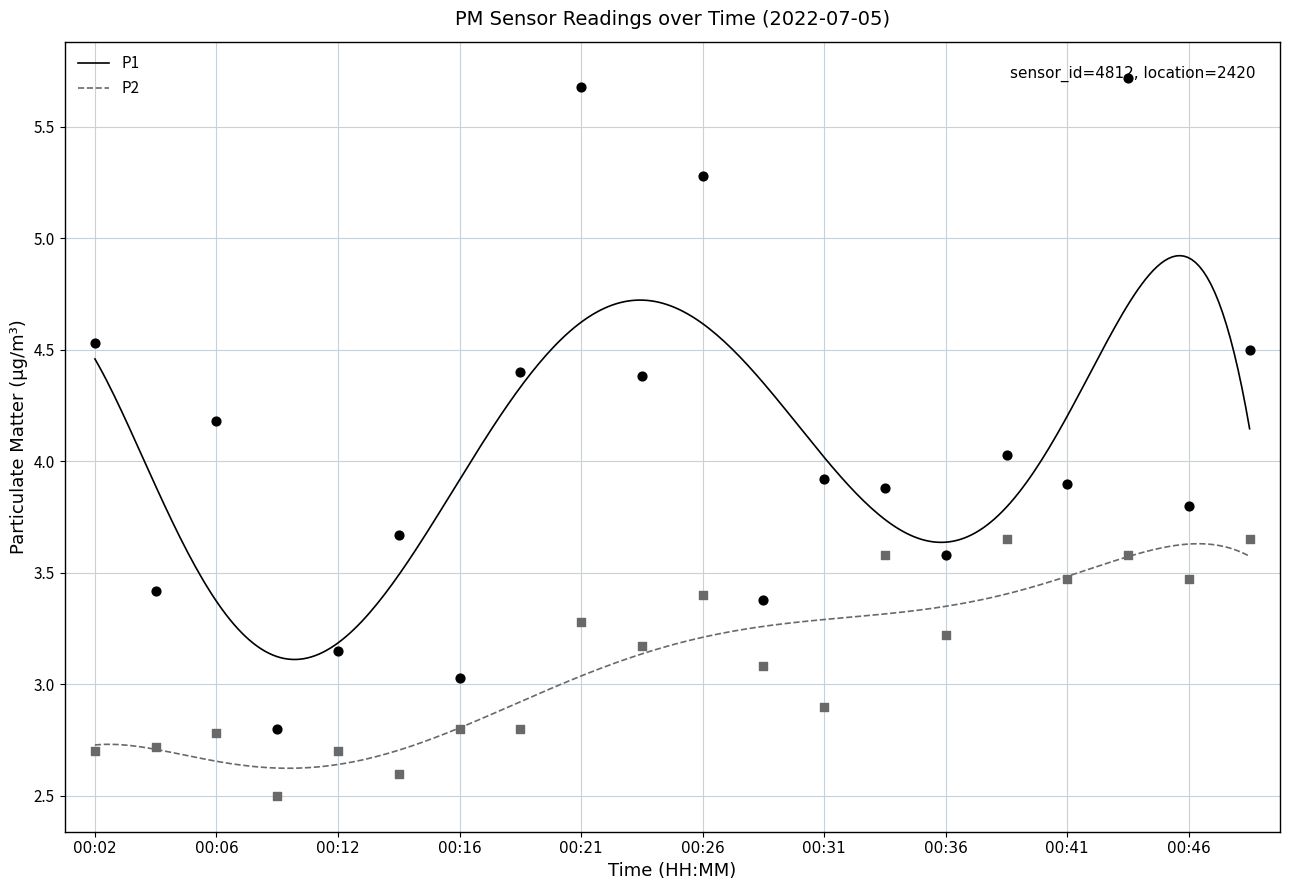

Which series reaches the maximum Y coordinate?

P1